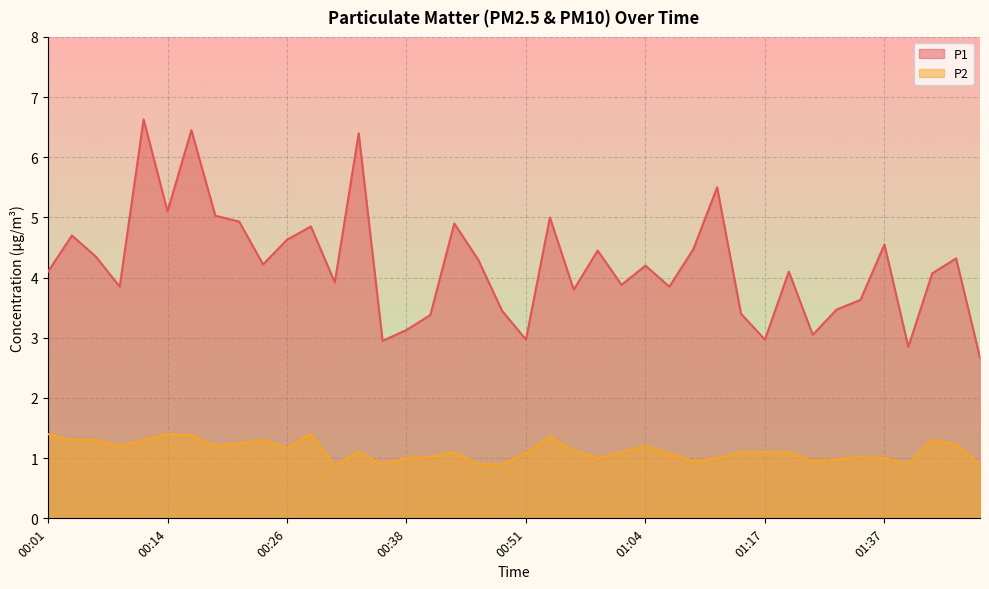

What is the label of the 20th point from the right?

00:51